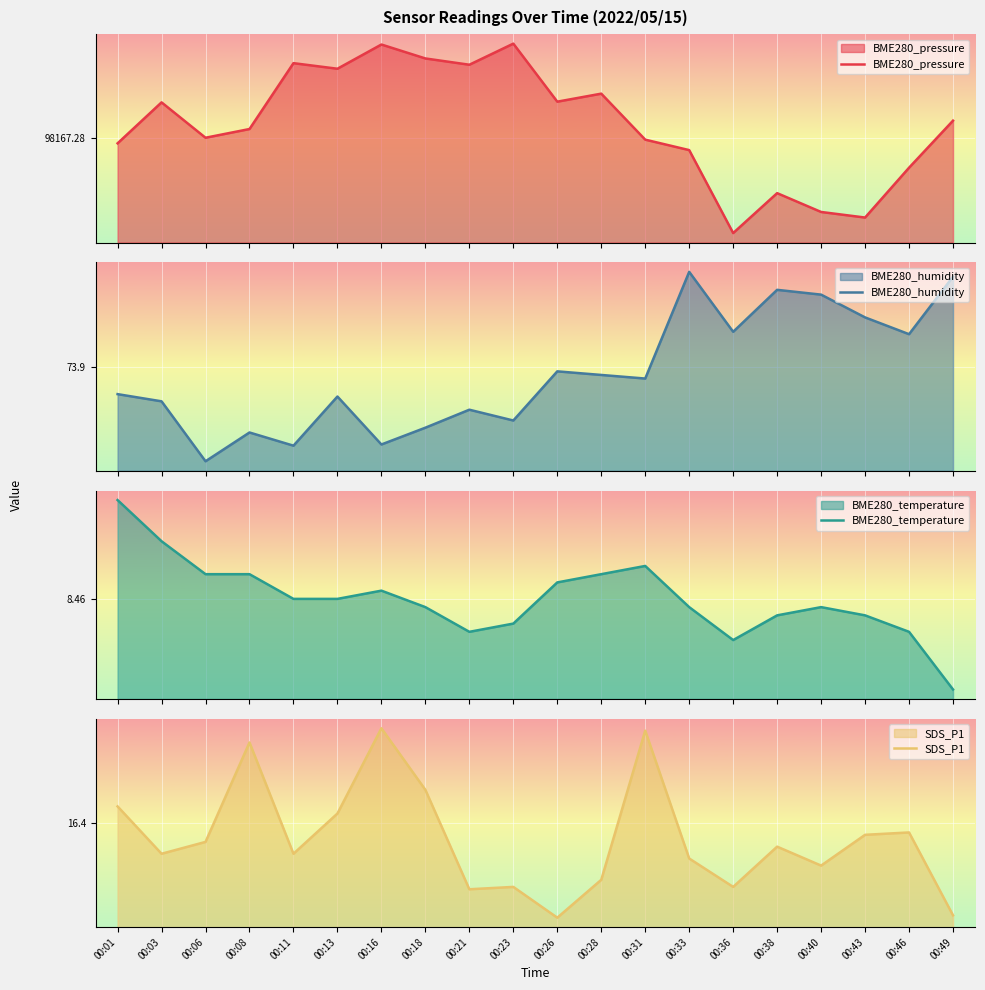

True or false: BME280_humidity has more than 0 points higher than both neighbors.

True